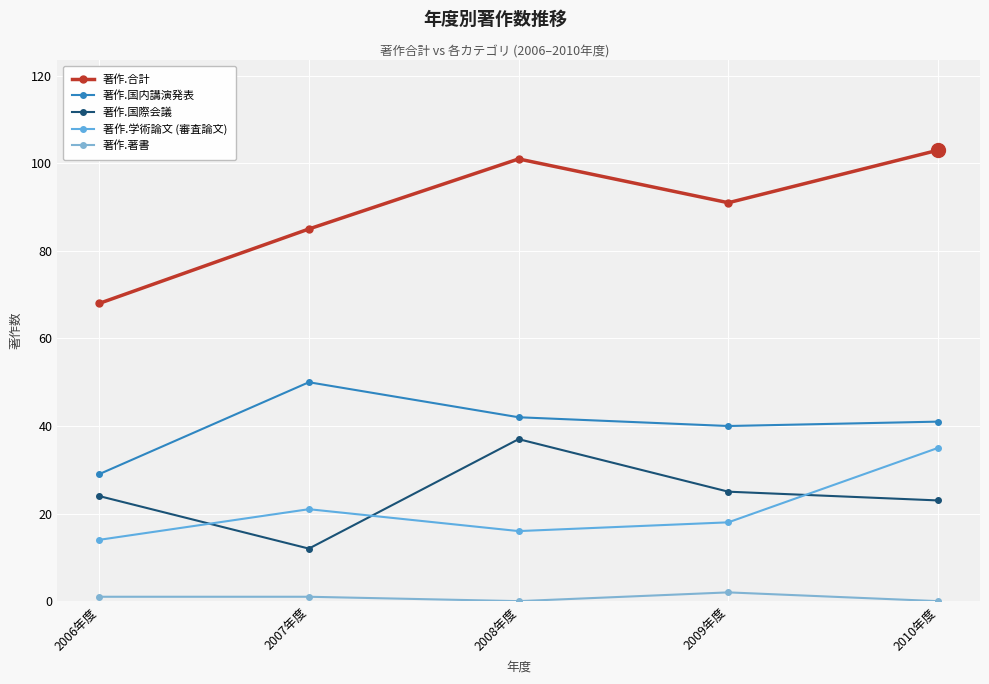

At which category is the sum across all series the highest?

2010年度